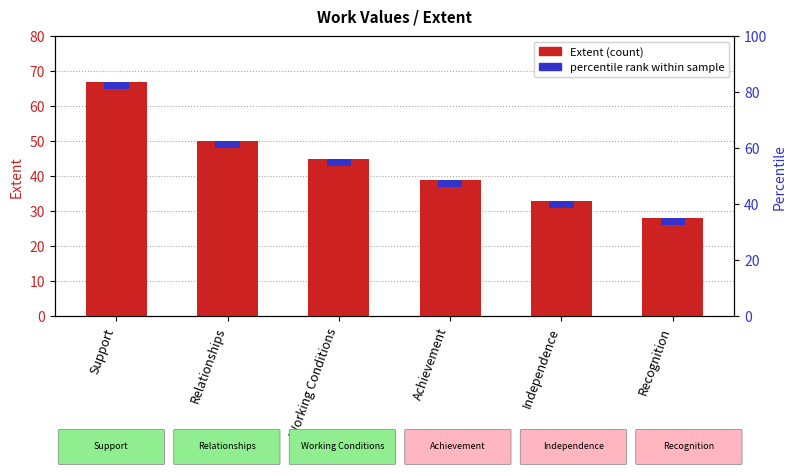

What is the sum of all values?

262